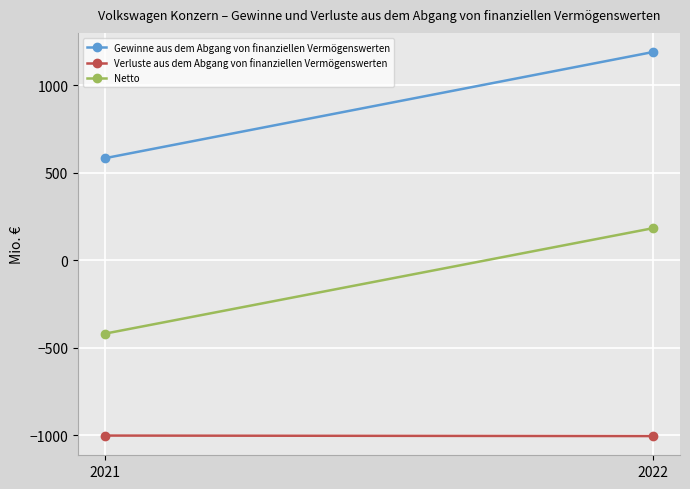

How many series are shown in this chart?

3